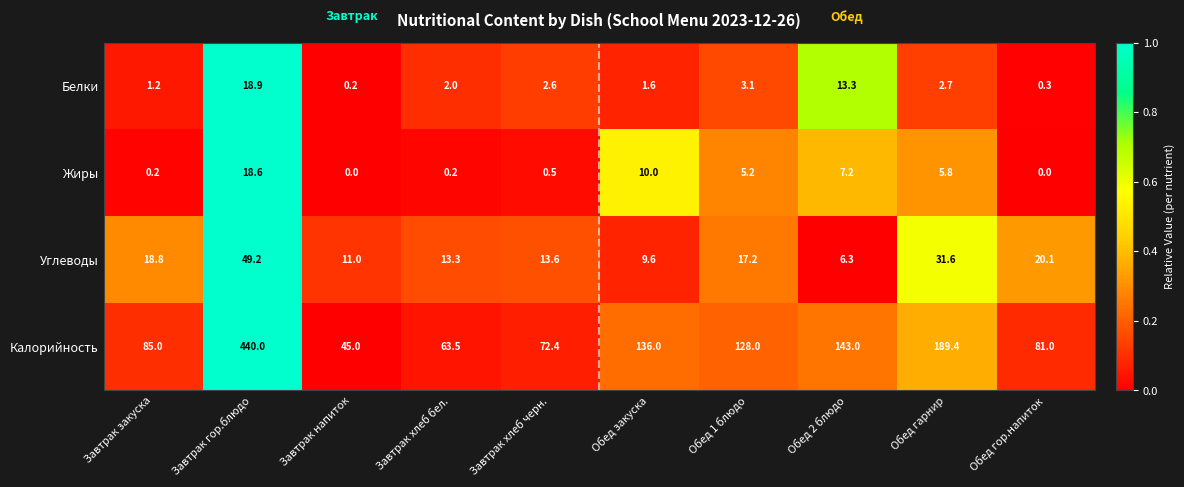

At which label does Углеводы first exceed 17?

Завтрак закуска